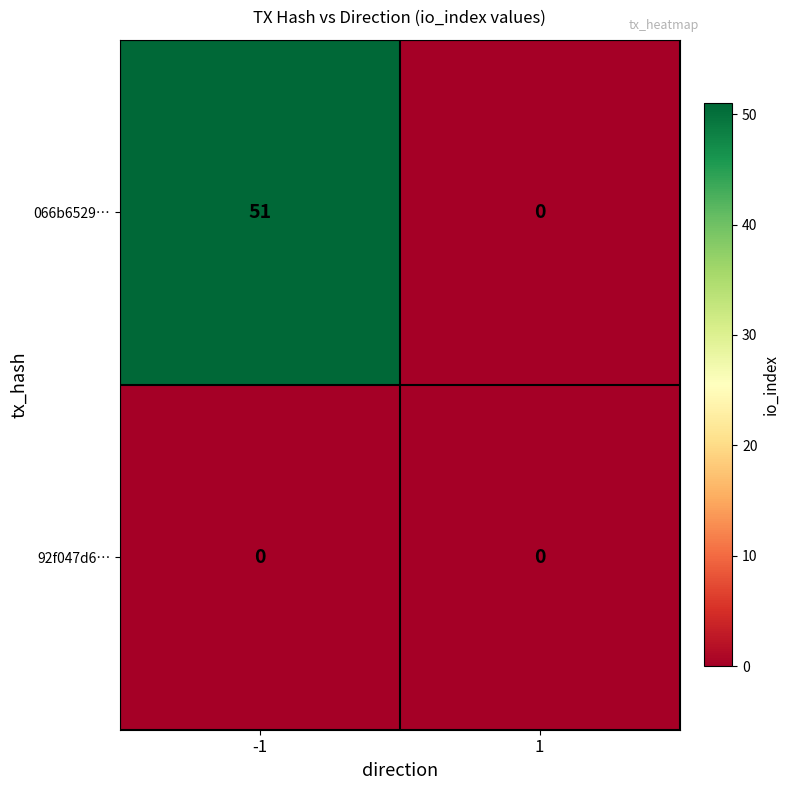

At how many categories does at least one series exceed 20?

1